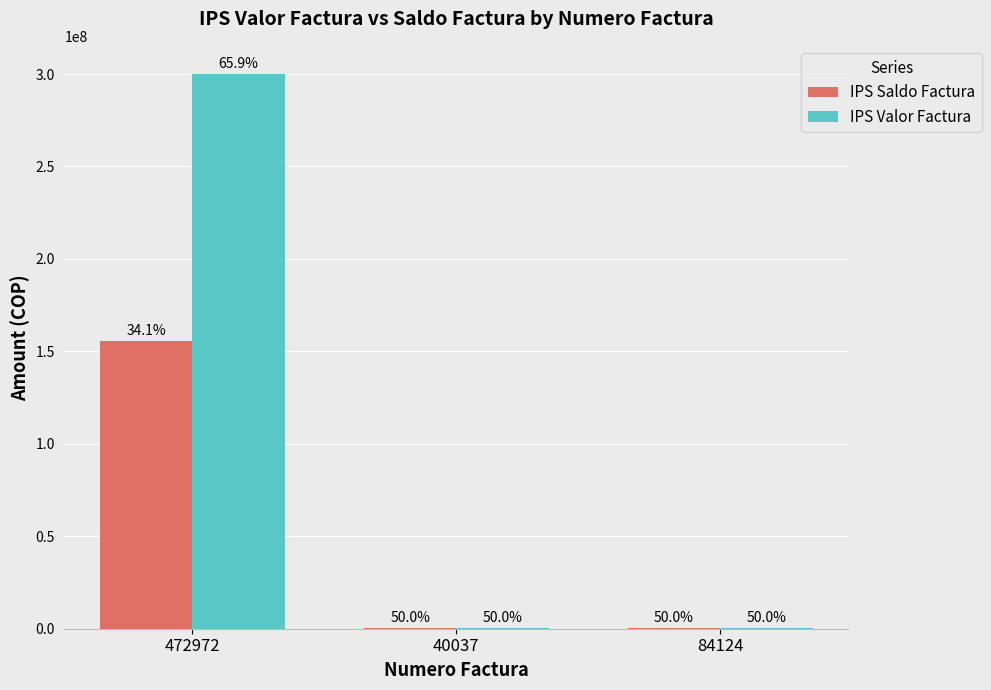

Which series has the widest spread of values?

IPS Valor Factura